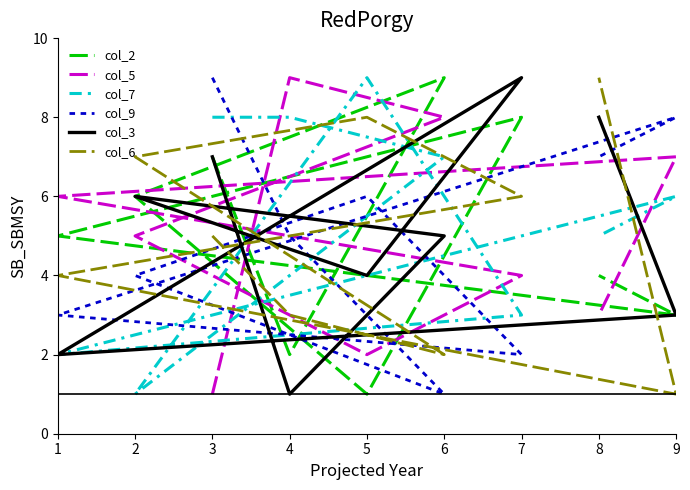

What is the average value of the col_6 series?

5